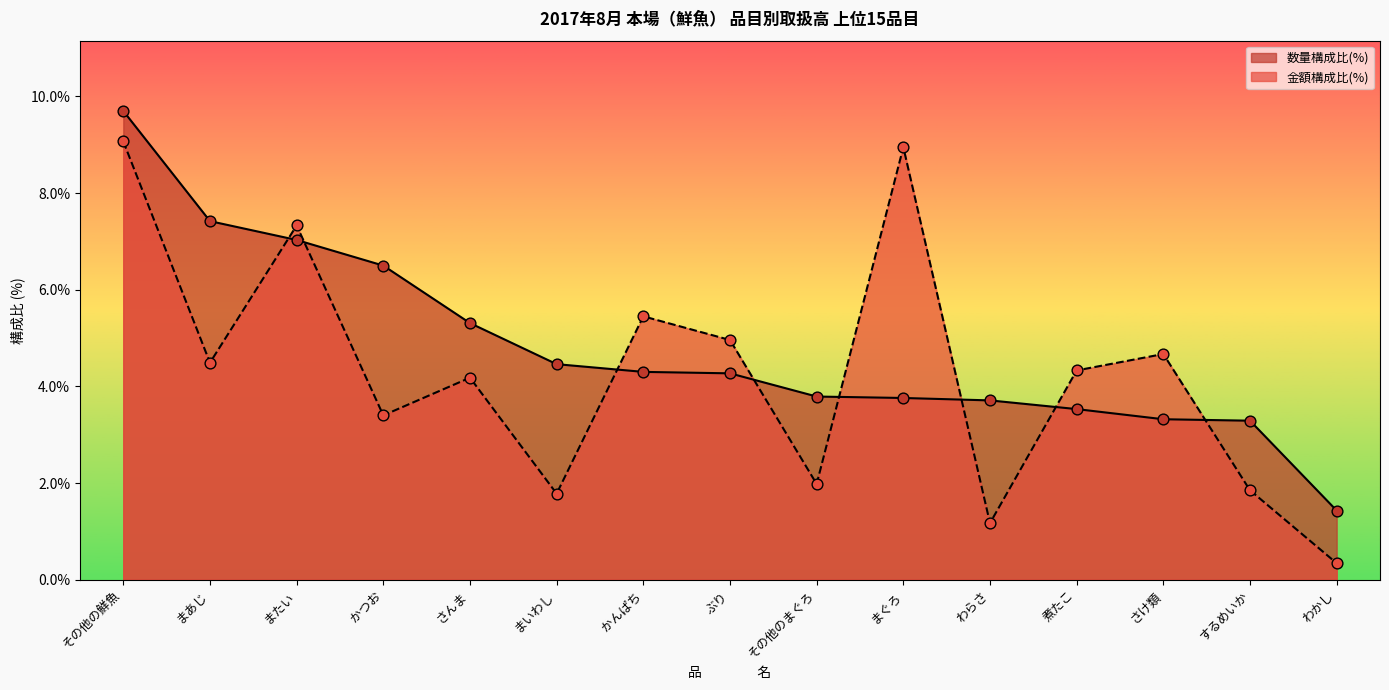

What are all the series names shown in the legend?

数量構成比(%), 金額構成比(%)